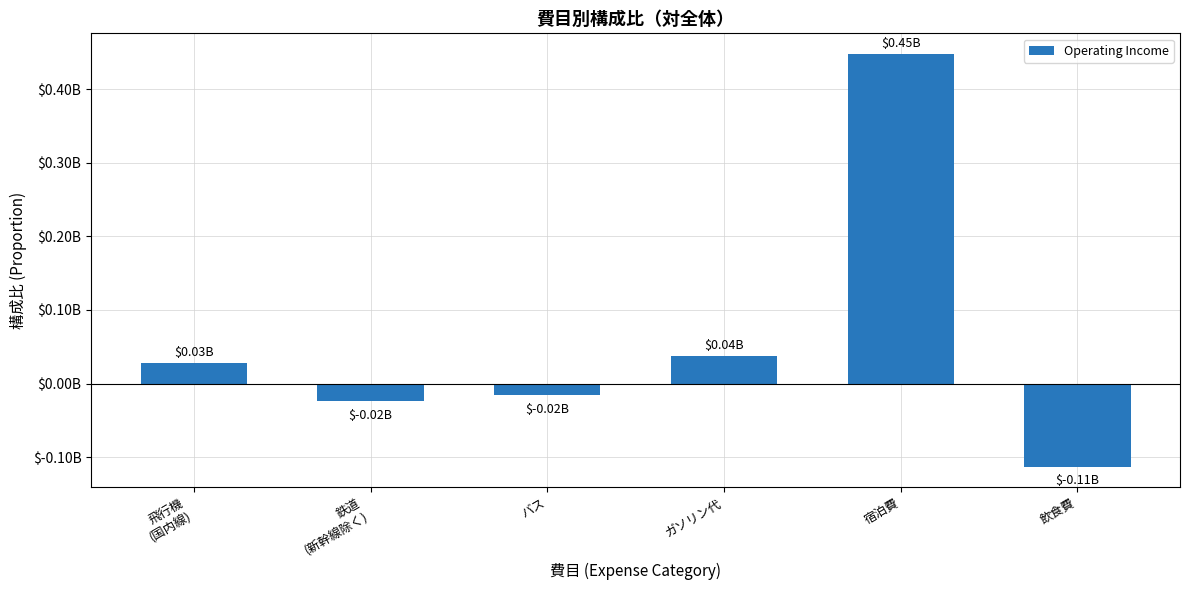

List the labels in order of value, largest first.

宿泊費, ガソリン代, 飛行機
(国内線), バス, 鉄道
(新幹線除く), 飲食費